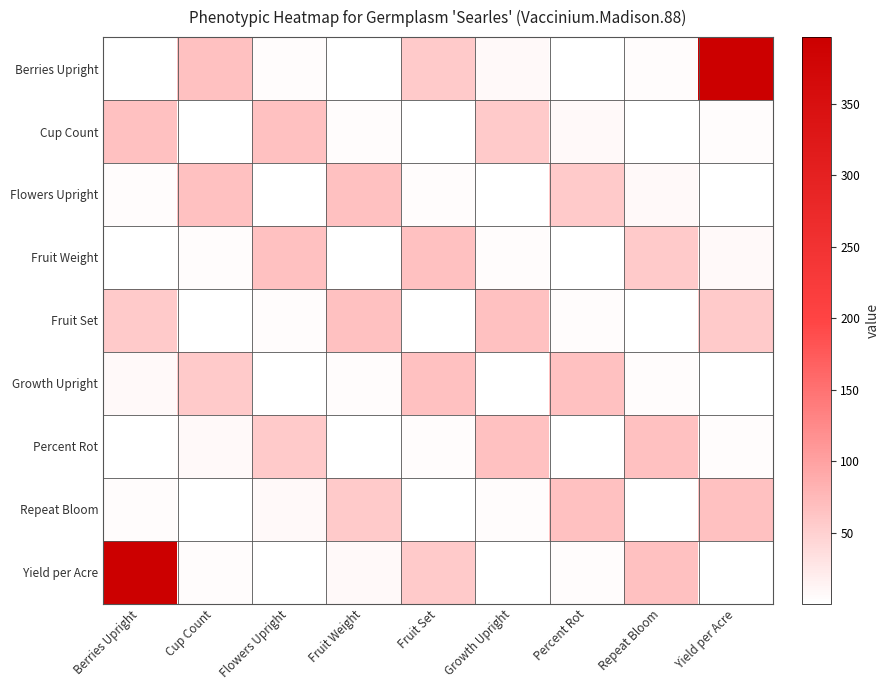

Count the number of data series in this chart.

9